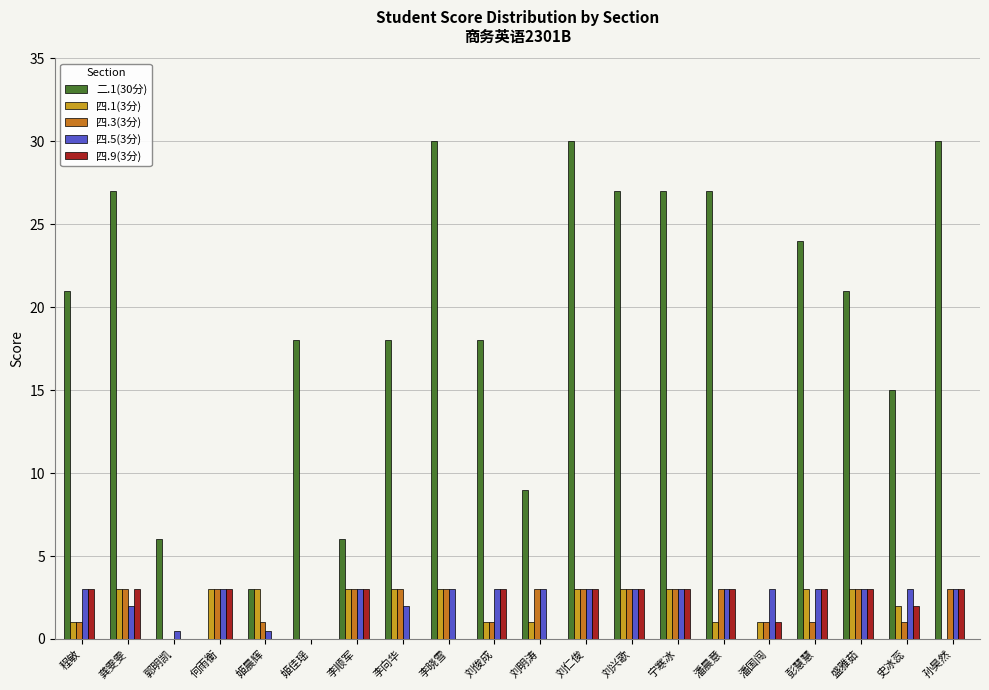

What is the highest value of the 四.9(3分) series?

3.0